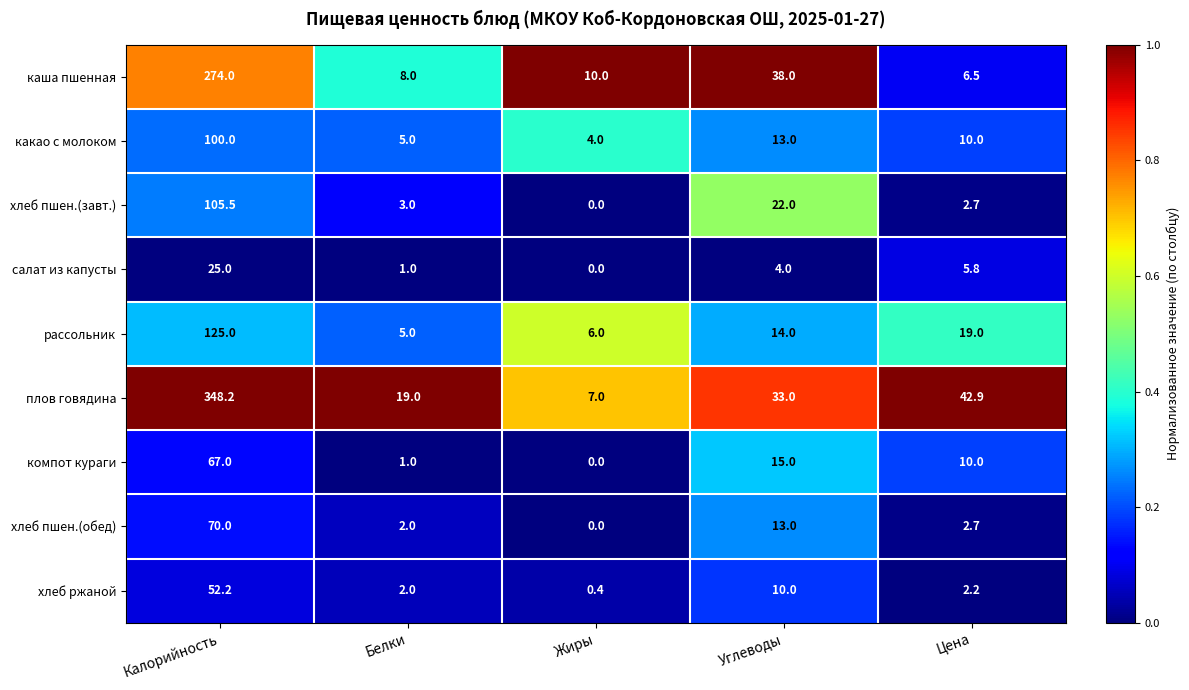

How many data points does each series have?

5